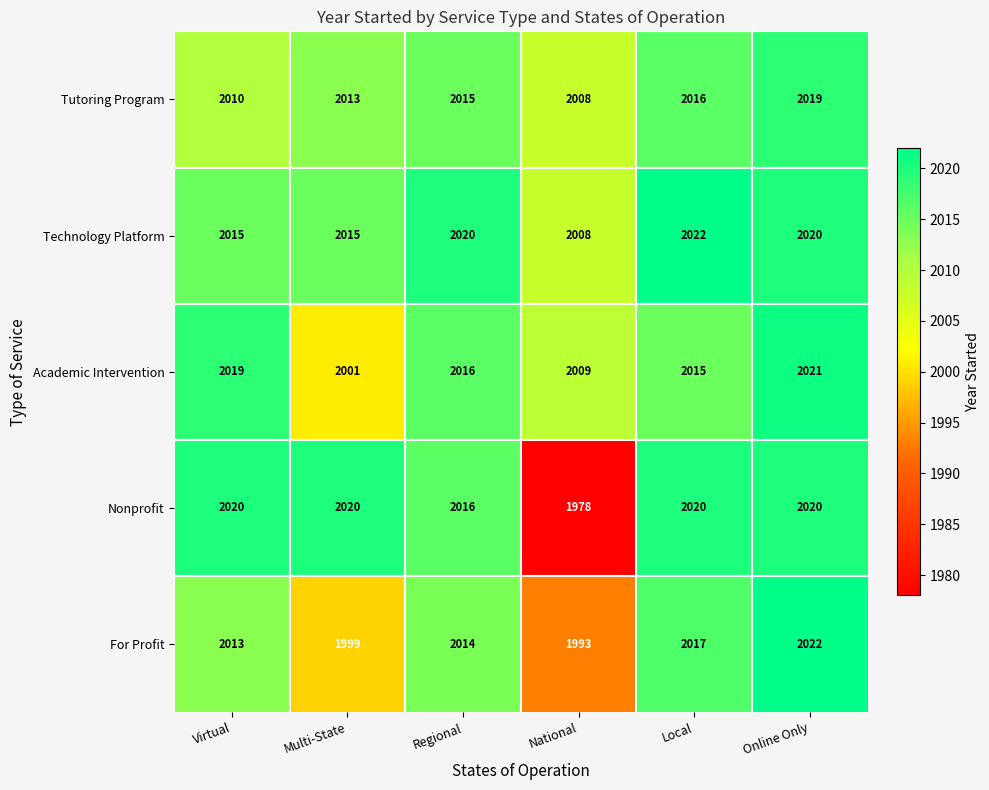

The value of Academic Intervention at Virtual is 2019. True or false?

True